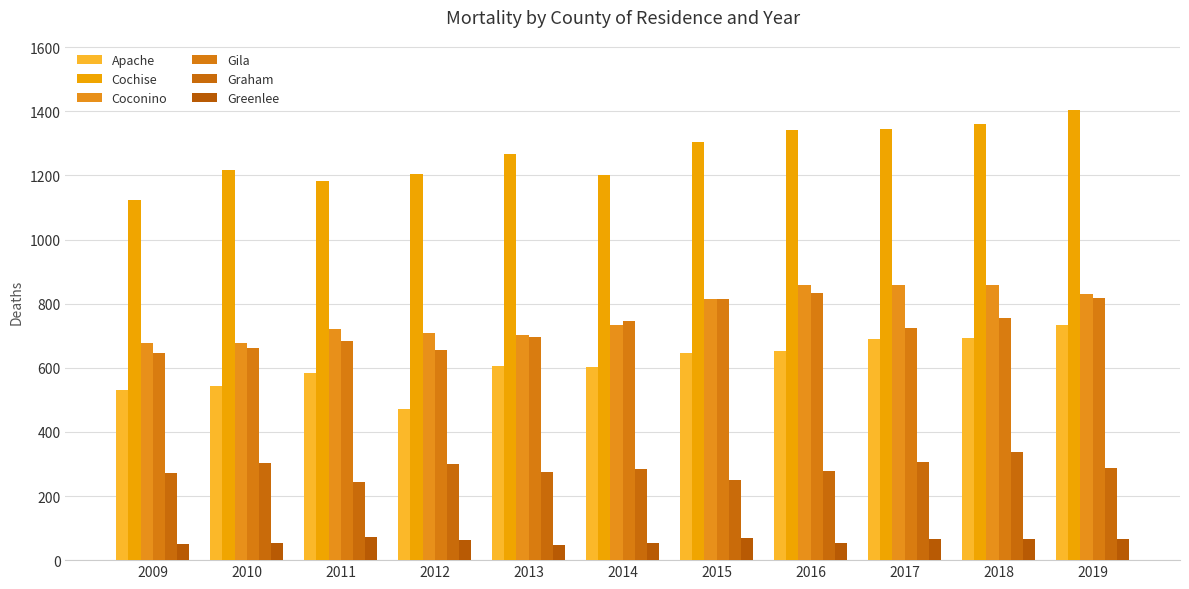

Reading left to right, list all the values displayed in this chart.

Apache: 530	544	584	471	607	601	646	653	689	692	734
Cochise: 1122	1218	1183	1204	1266	1201	1305	1342	1344	1360	1404
Coconino: 676	678	722	707	702	732	814	857	859	858	830
Gila: 646	661	682	655	696	747	814	832	723	754	817
Graham: 271	302	245	300	275	283	251	278	305	336	287
Greenlee: 50	55	71	64	46	52	69	52	65	66	66